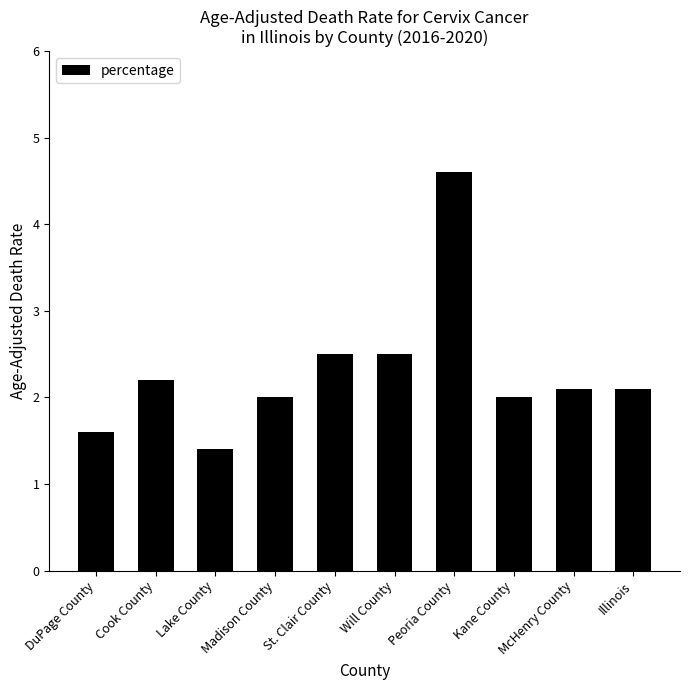

Is it true that the value at Lake County is 1.4?

True